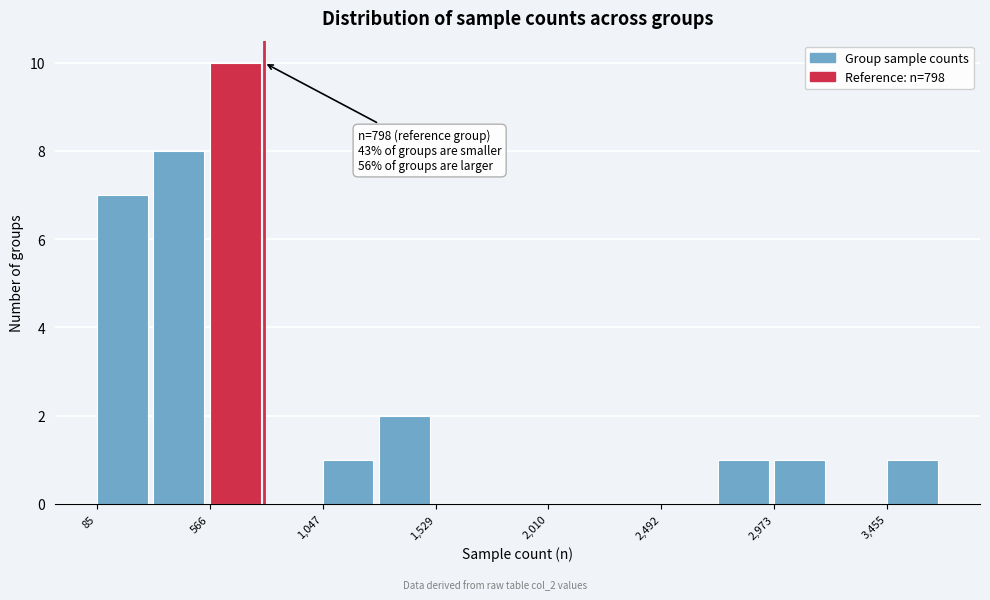

Over which range of the x-axis is the bar tallest?

550 to 800